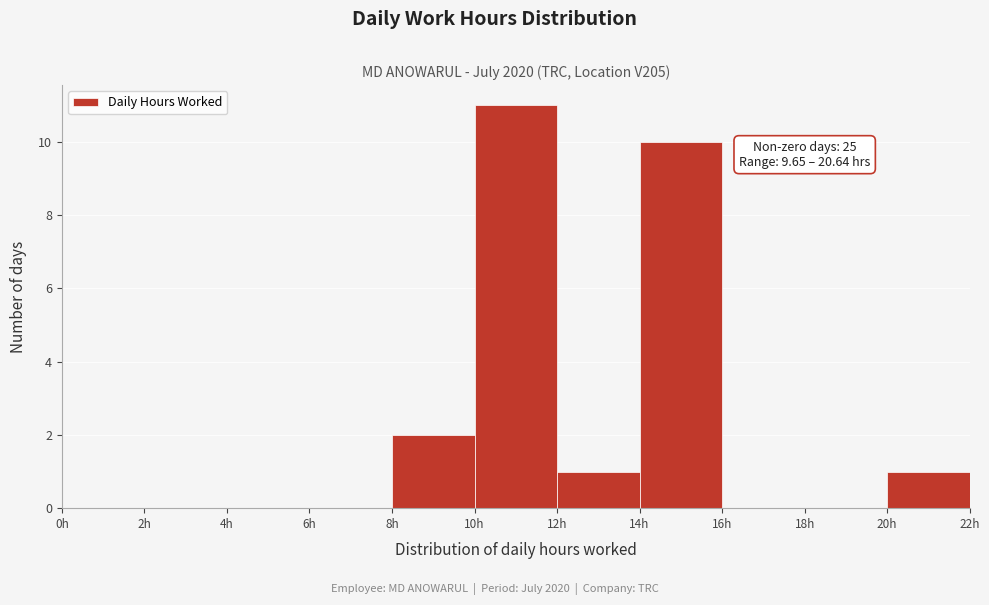

Which range on the x-axis has the tallest bar?

10 to 12